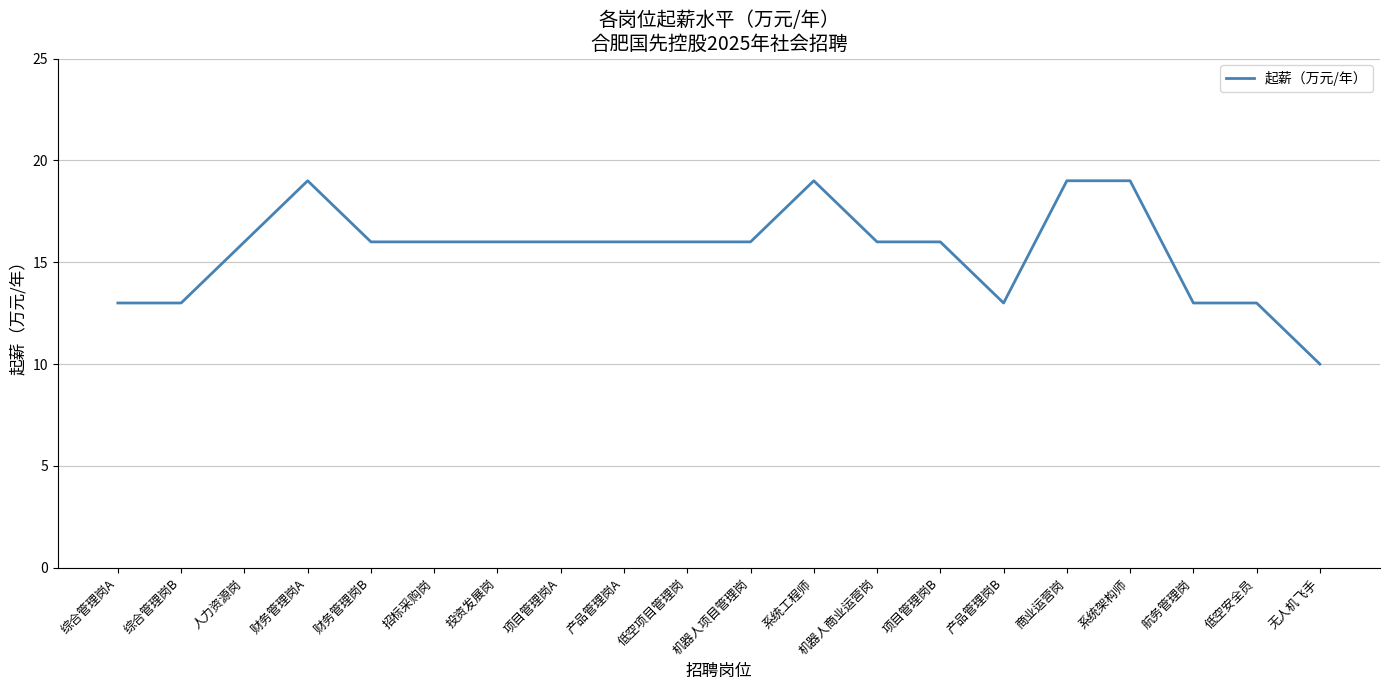

What is the sum of the values at 综合管理岗B and 机器人商业运营岗?

29